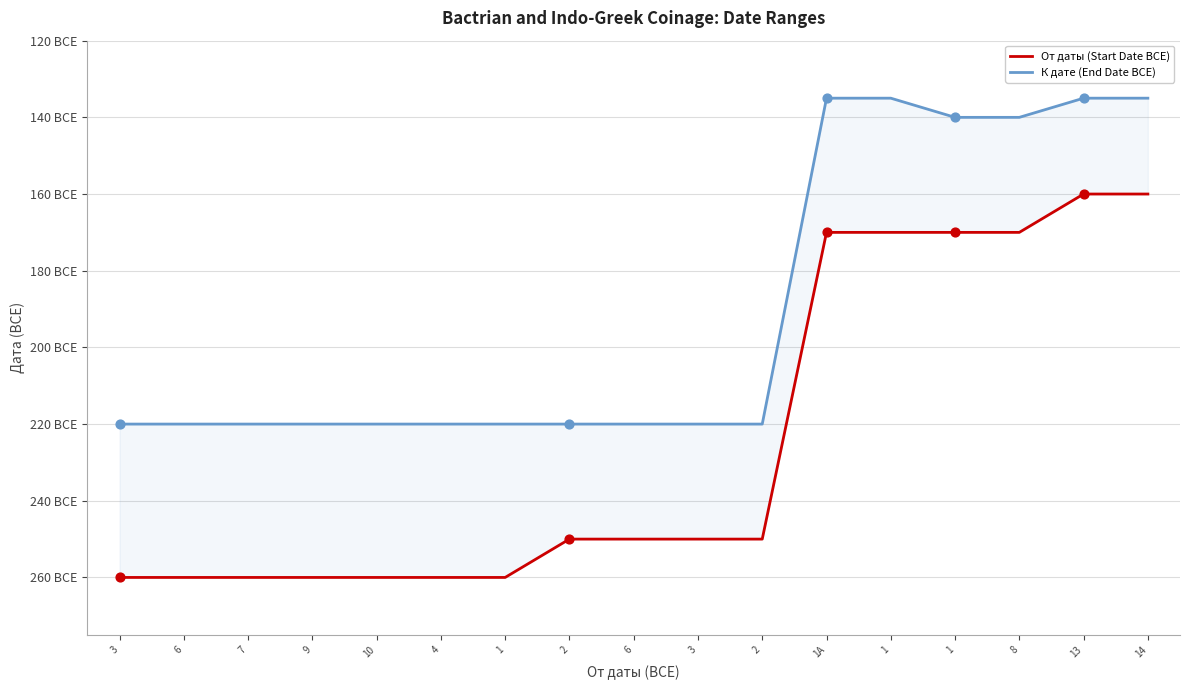

At how many categories does at least one series exceed -212?

6